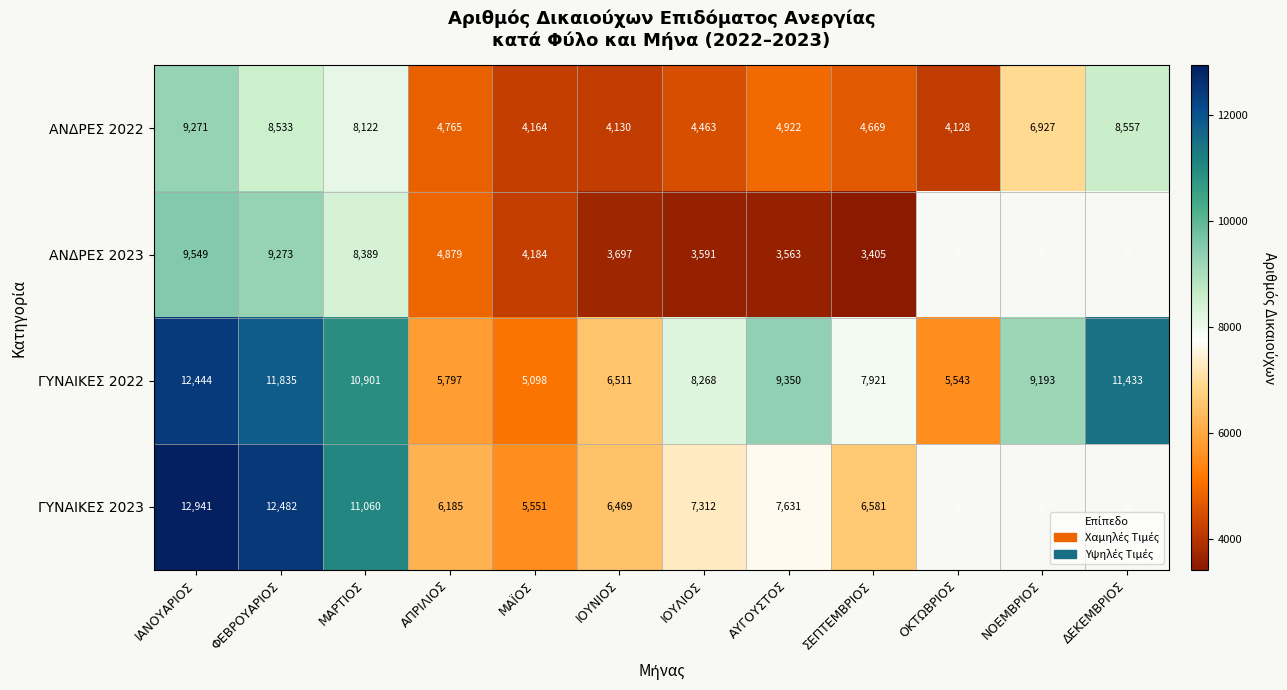

Count the number of data series in this chart.

4